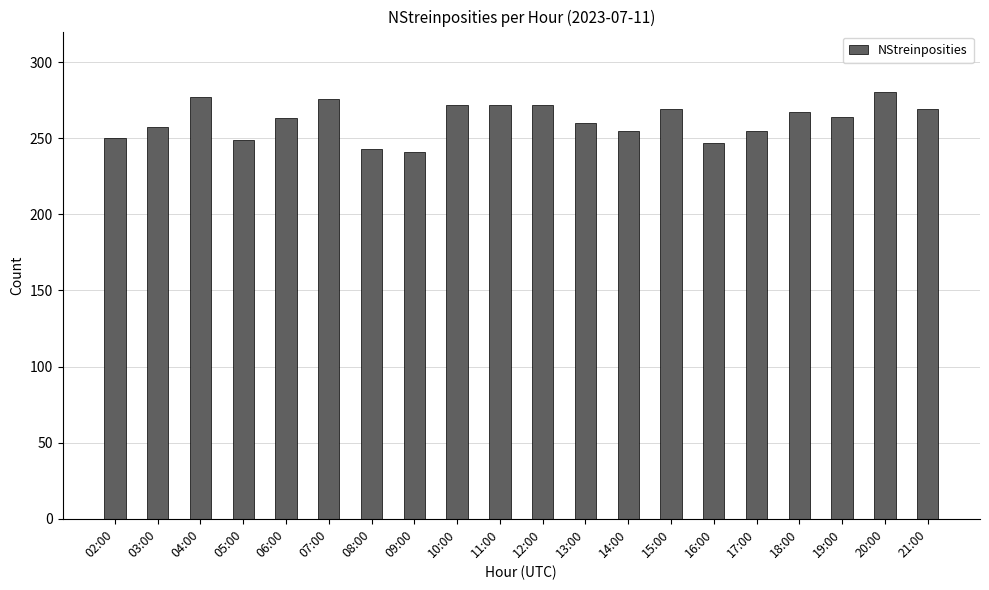

What is the sum of the values at 15:00 and 20:00?

549